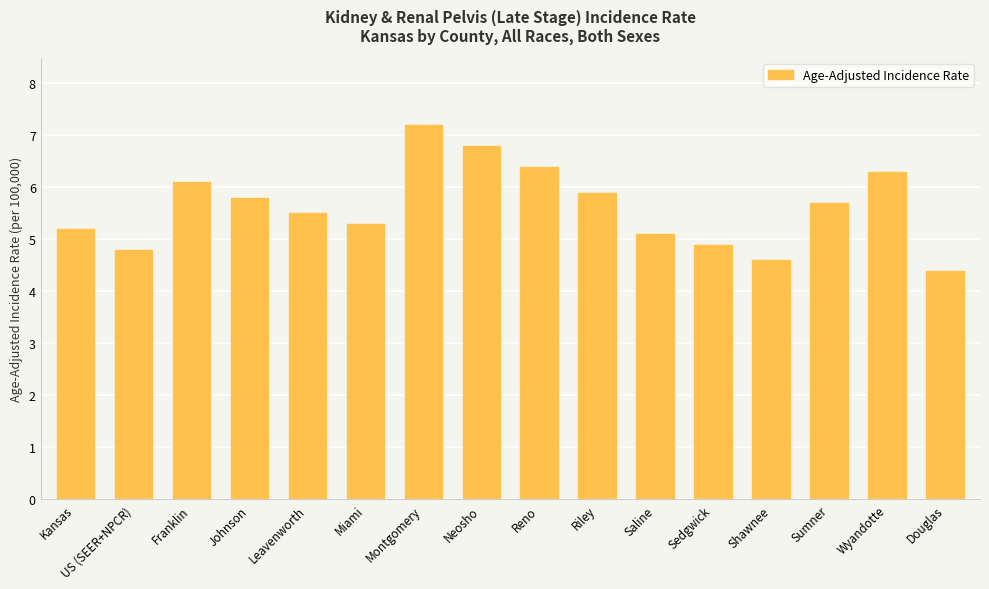

Reading left to right, list all the values displayed in this chart.

Kansas=5.2	US (SEER+NPCR)=4.8	Franklin=6.1	Johnson=5.8	Leavenworth=5.5	Miami=5.3	Montgomery=7.2	Neosho=6.8	Reno=6.4	Riley=5.9	Saline=5.1	Sedgwick=4.9	Shawnee=4.6	Sumner=5.7	Wyandotte=6.3	Douglas=4.4